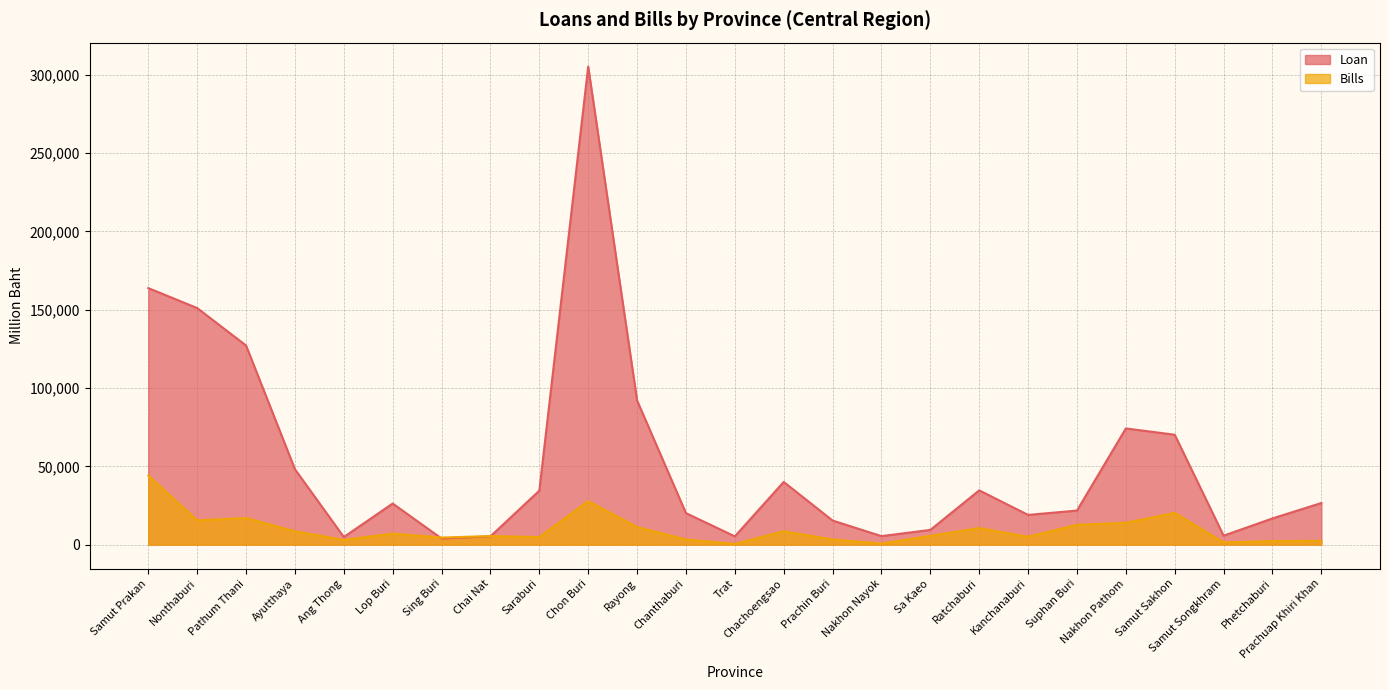

List the series in order of their peak value, lowest first.

Bills, Loan